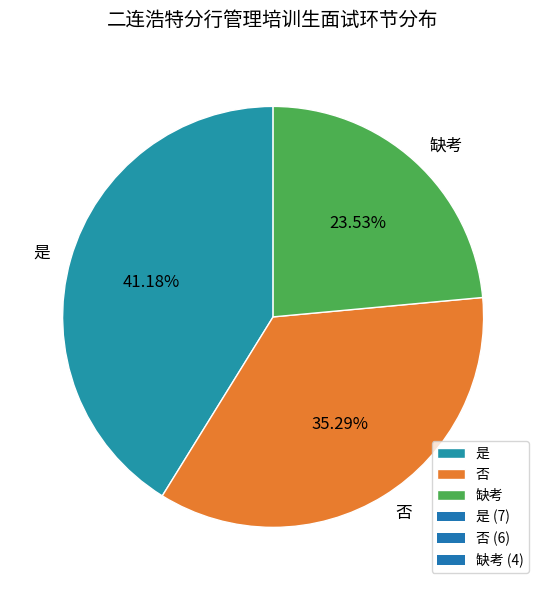

To the nearest percent, what is the difference between the 缺考 and 否 slice percentages?

12%